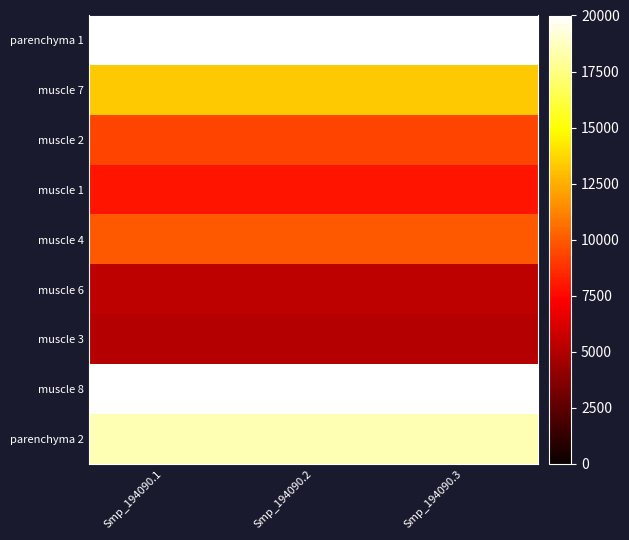

Rank the series at Smp_194090.2 from highest to lowest value.

muscle 8, parenchyma 1, parenchyma 2, muscle 7, muscle 4, muscle 2, muscle 1, muscle 6, muscle 3